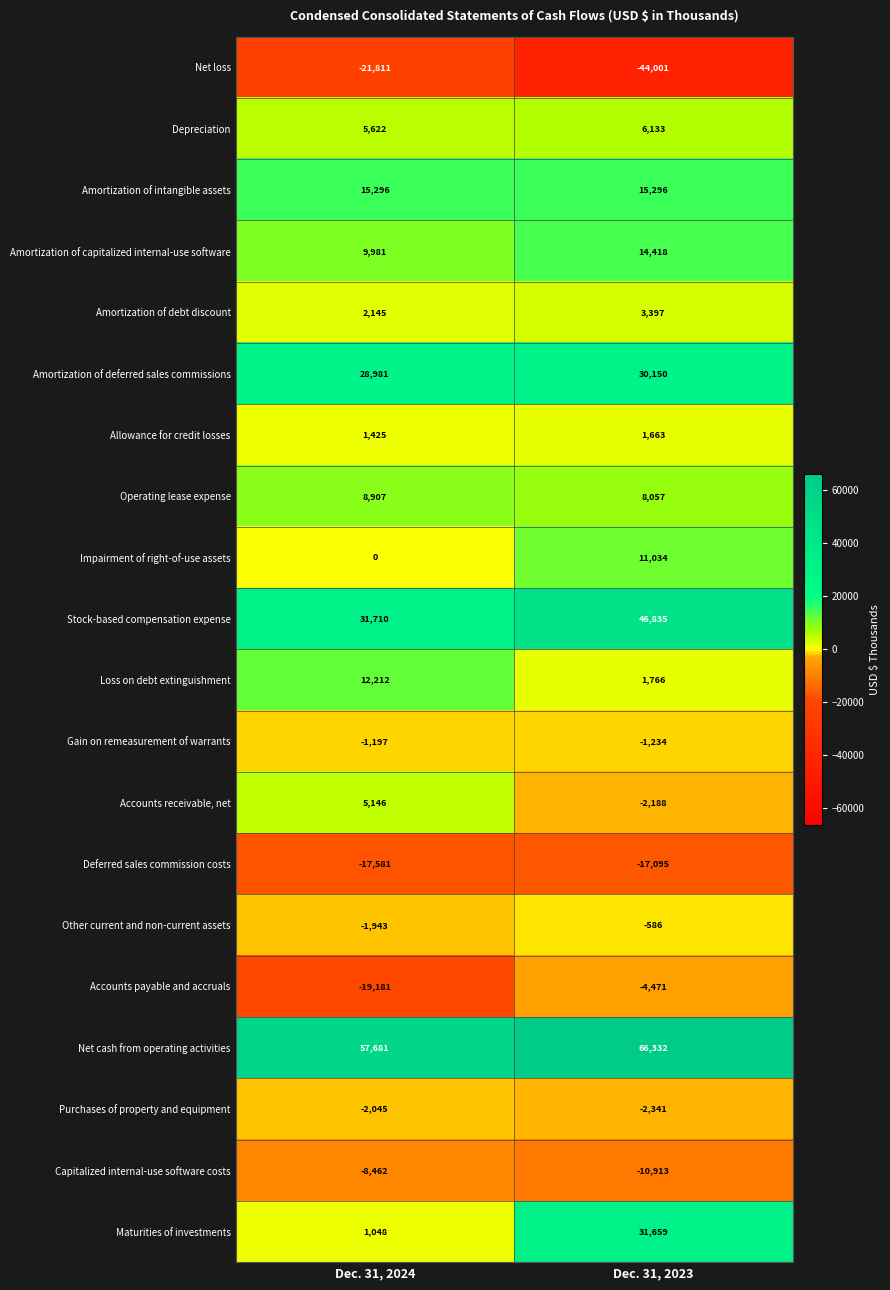

At Dec. 31, 2023, list the series in order from largest to smallest.

Net cash from operating activities, Stock-based compensation expense, Maturities of investments, Amortization of deferred sales commissions, Amortization of intangible assets, Amortization of capitalized internal-use software, Impairment of right-of-use assets, Operating lease expense, Depreciation, Amortization of debt discount, Loss on debt extinguishment, Allowance for credit losses, Other current and non-current assets, Gain on remeasurement of warrants, Accounts receivable, net, Purchases of property and equipment, Accounts payable and accruals, Capitalized internal-use software costs, Deferred sales commission costs, Net loss